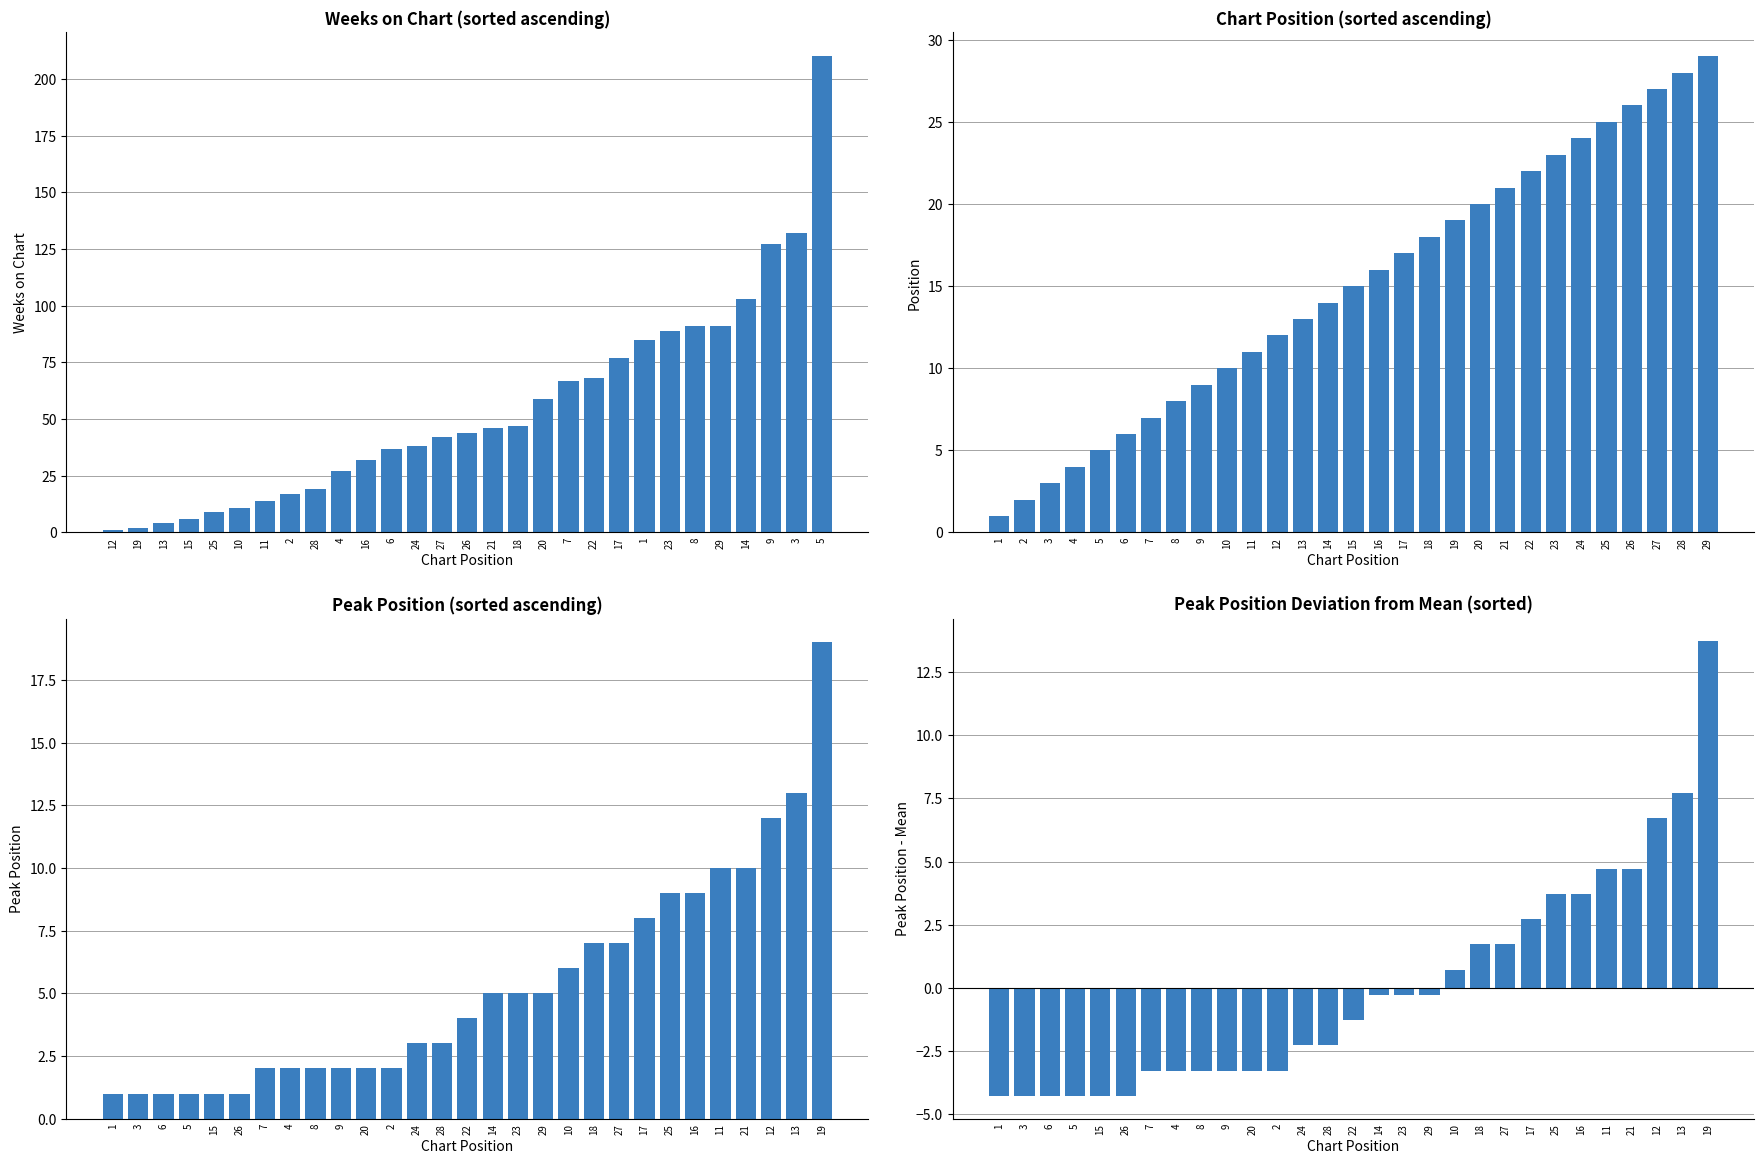

What are all the series names shown in the legend?

Weeks on Chart, Position, Peak Position, Peak Pos Deviation